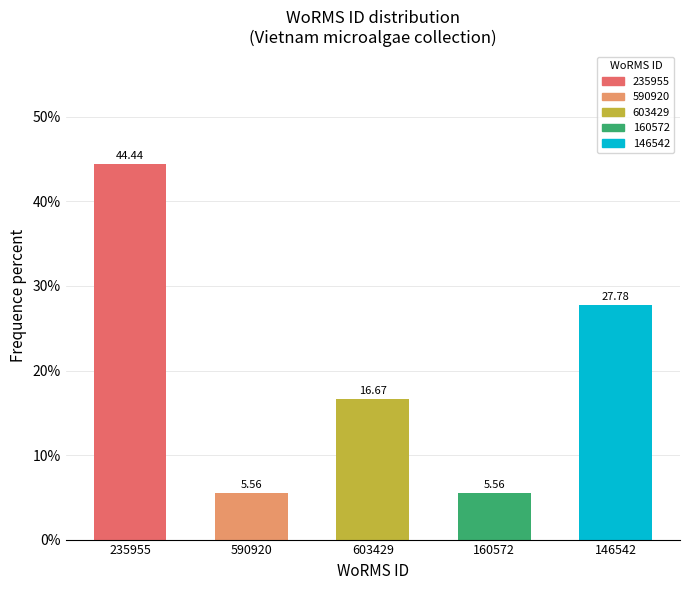

What is the difference between the second highest and minimum values?

22.2